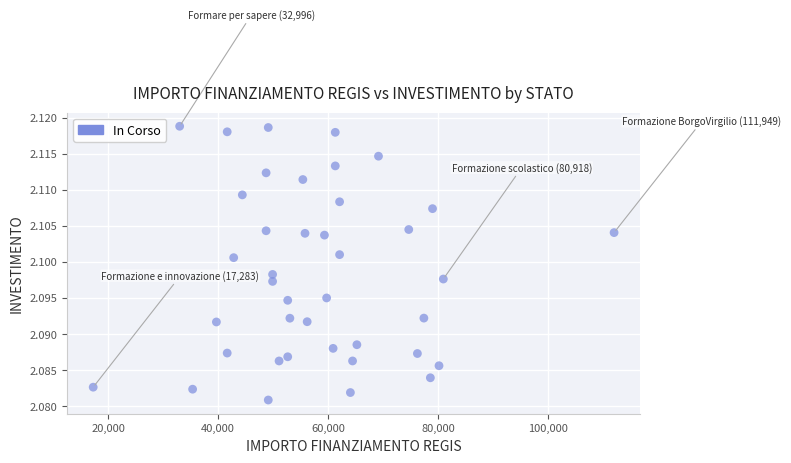

What is the range of X values (max minus min)?

94665.7